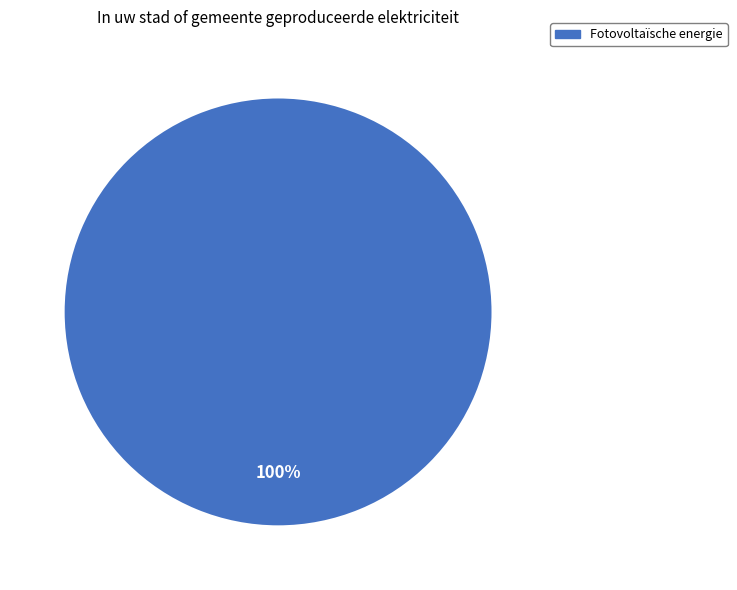

Is there a majority slice in this chart?

Yes